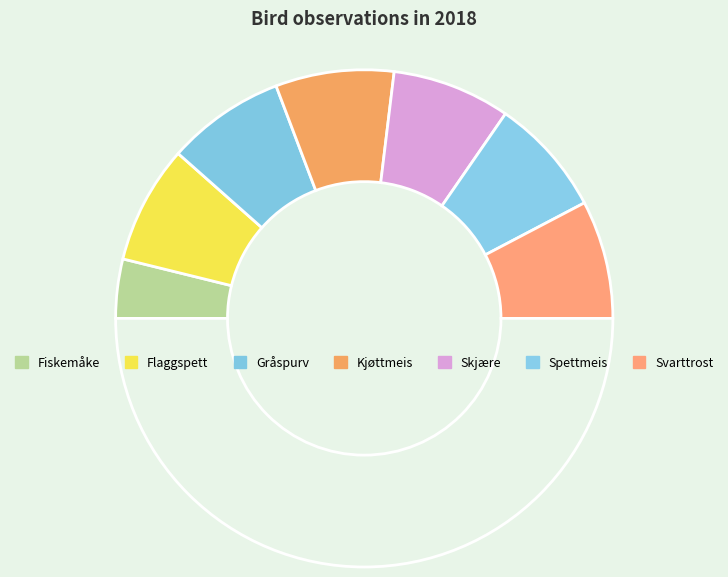

Which slice is the largest?

Flaggspett